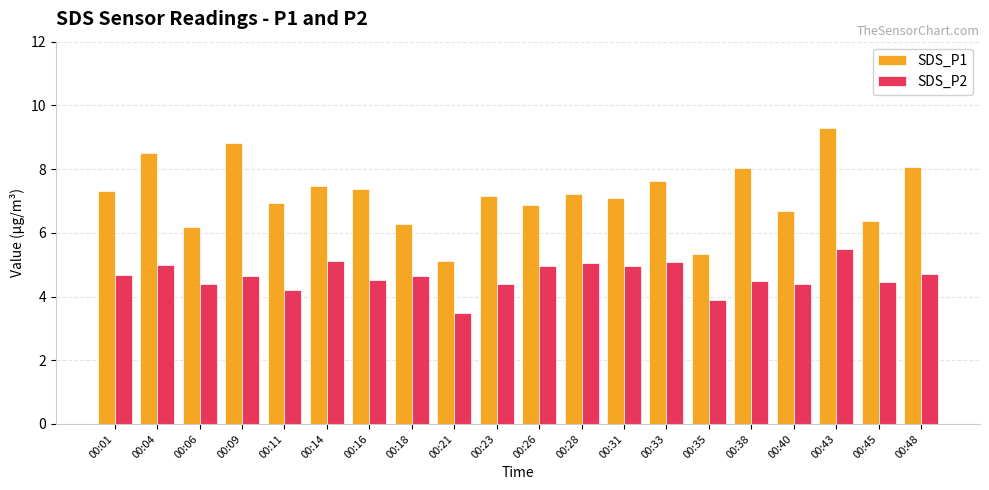

What is the average value of the SDS_P2 series?

4.6